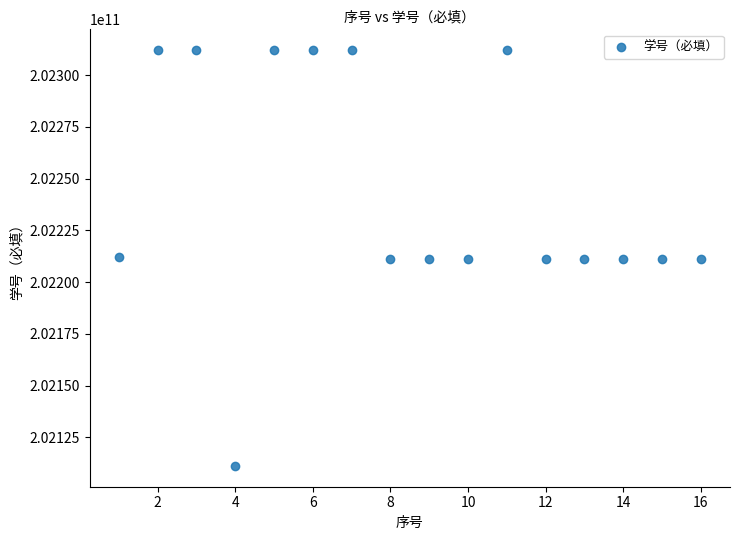

What is the range of X values (max minus min)?

15